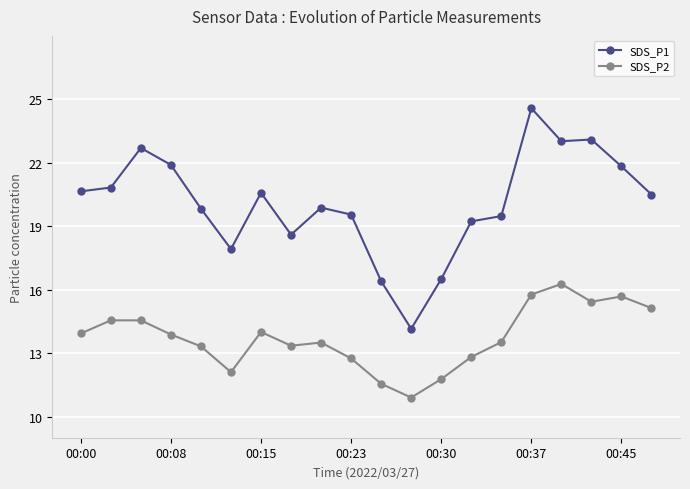

True or false: SDS_P1 and SDS_P2 cross at least once.

False